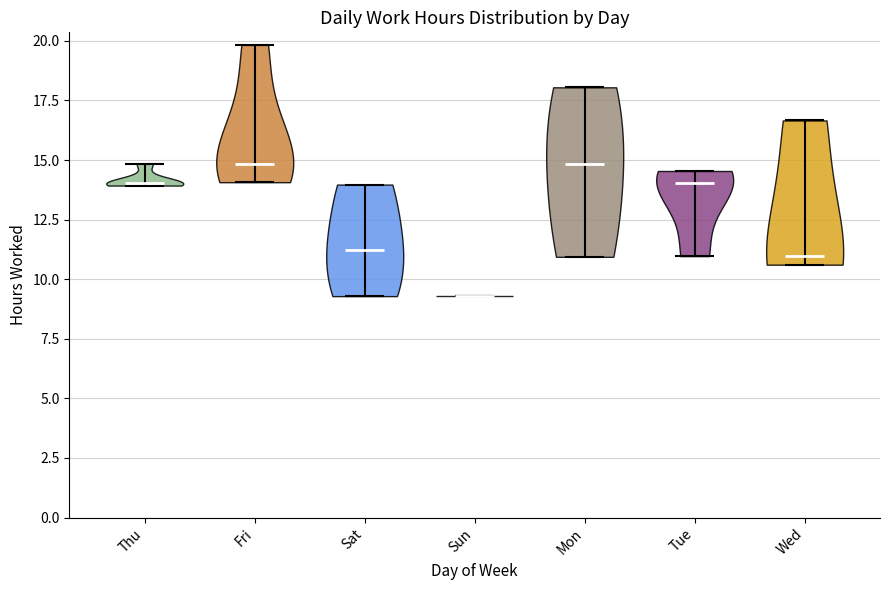

Reading left to right, read every violin against the y-axis: where its median line is, and the lowest and highest points it reaches. The values are not printed on the chart, so give them approximately, as read against the axis.

Thu: median line 14.0, lowest point 14.0, highest point 15.0
Fri: median line 15.0, lowest point 14.0, highest point 20.0
Sat: median line 11.0, lowest point 9.5, highest point 14.0
Sun: median line 9.5, lowest point 9.5, highest point 9.5
Mon: median line 15.0, lowest point 11.0, highest point 18.0
Tue: median line 14.0, lowest point 11.0, highest point 14.5
Wed: median line 11.0, lowest point 10.5, highest point 16.5